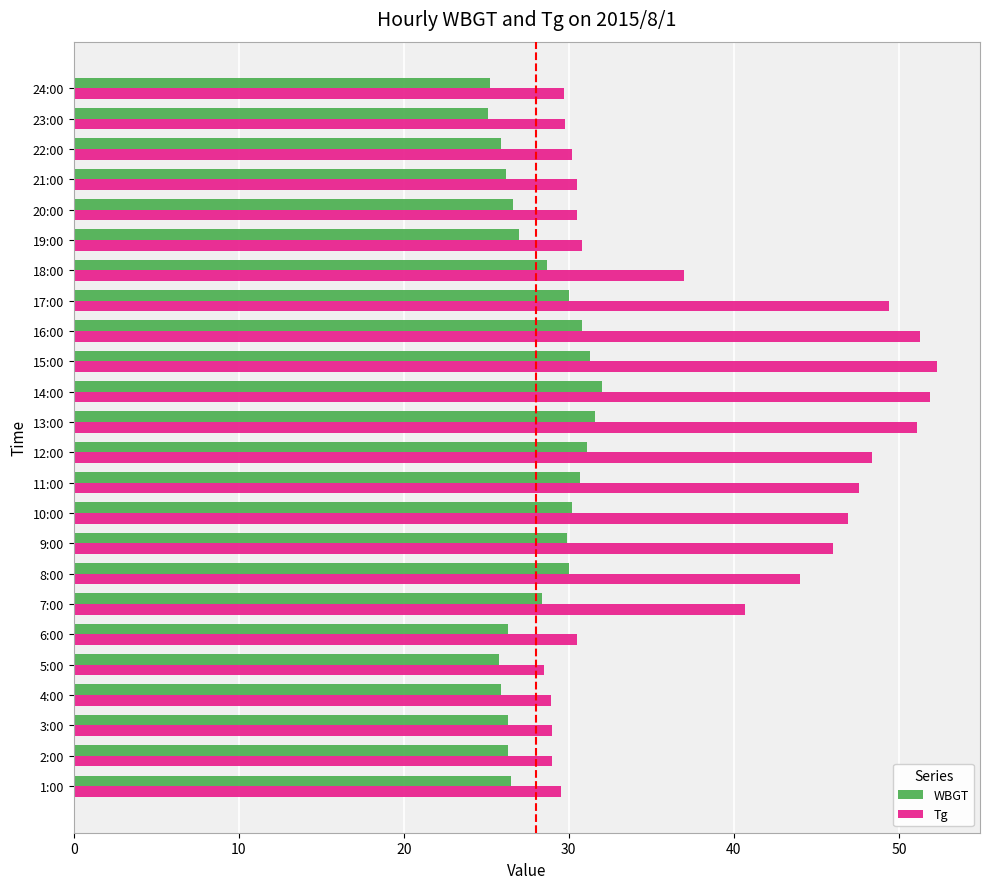

True or false: WBGT has a value of 30.0 at 17:00.

True